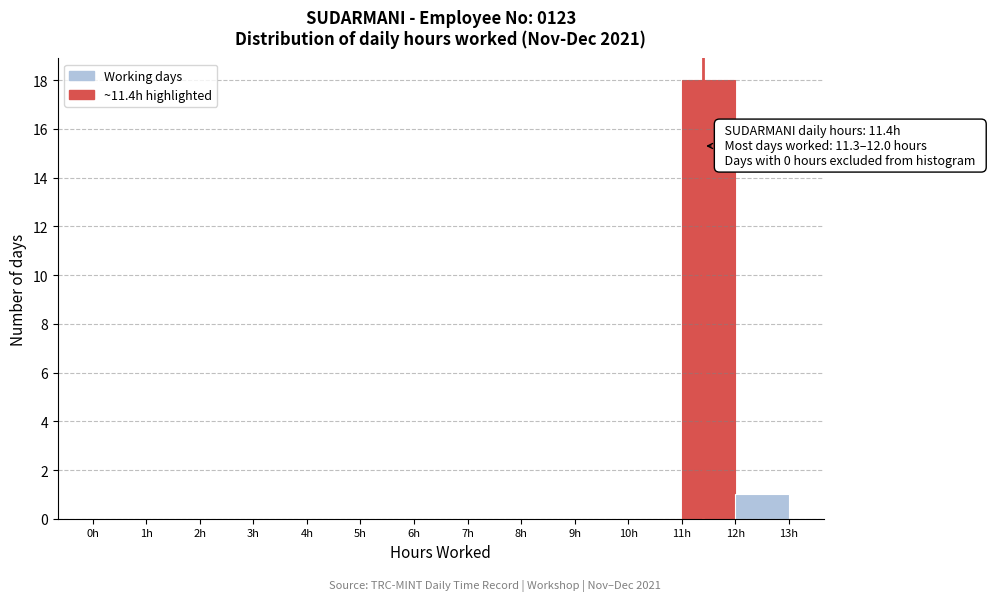

Over which range of the x-axis is the bar tallest?

11 to 12